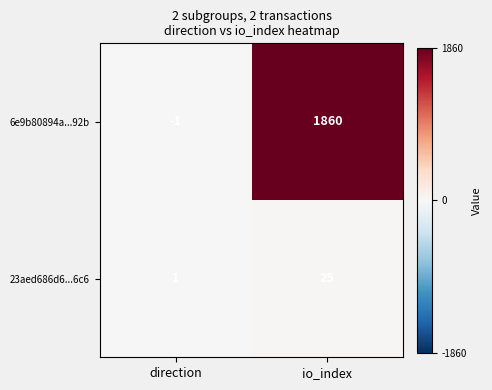

Reading left to right, list all the values displayed in this chart.

6e9b80894a...92b: direction=-1	io_index=1860
23aed686d6...6c6: direction=1	io_index=25